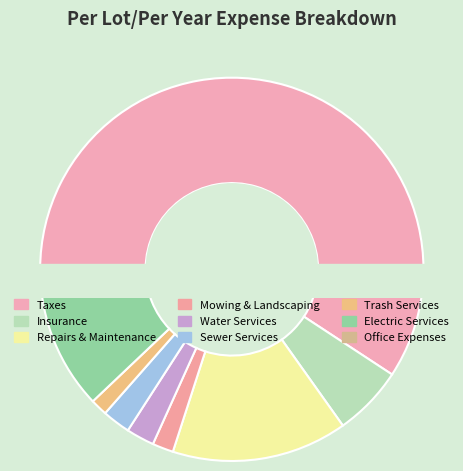

Count the number of slices in the pie.

9